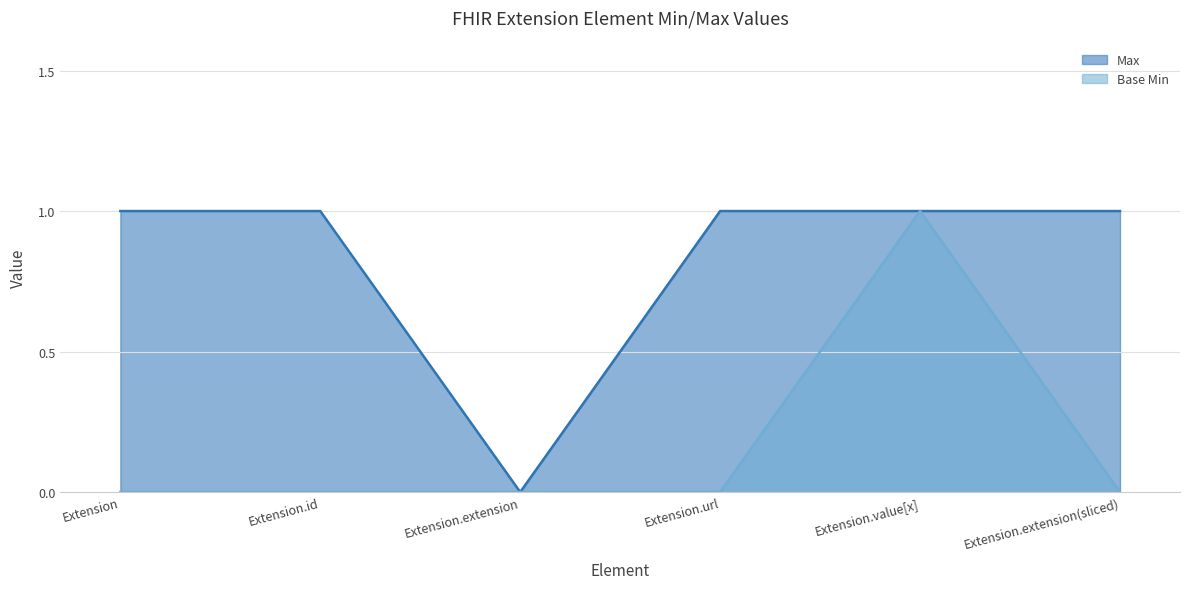

True or false: Max and Base Min intersect in this chart.

False